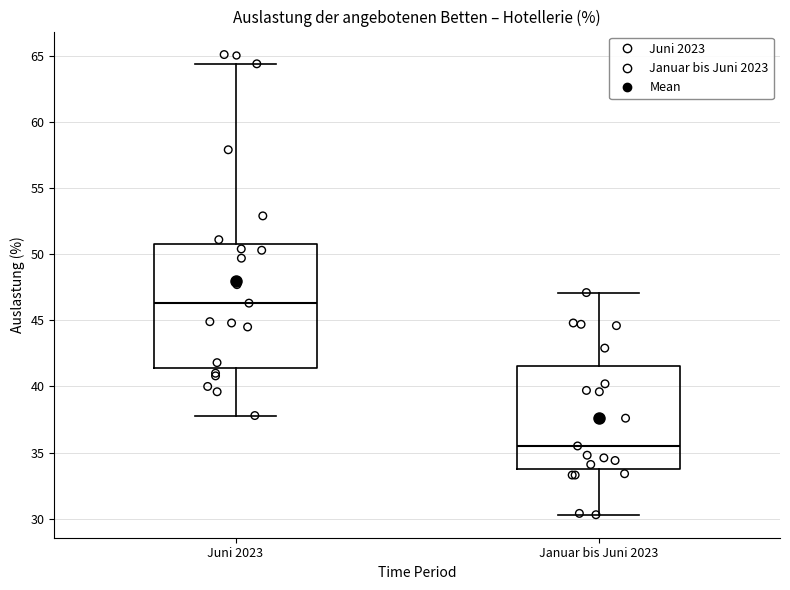

Comparing the boxes themselves (not the whiskers), which one is the tallest?

Juni 2023